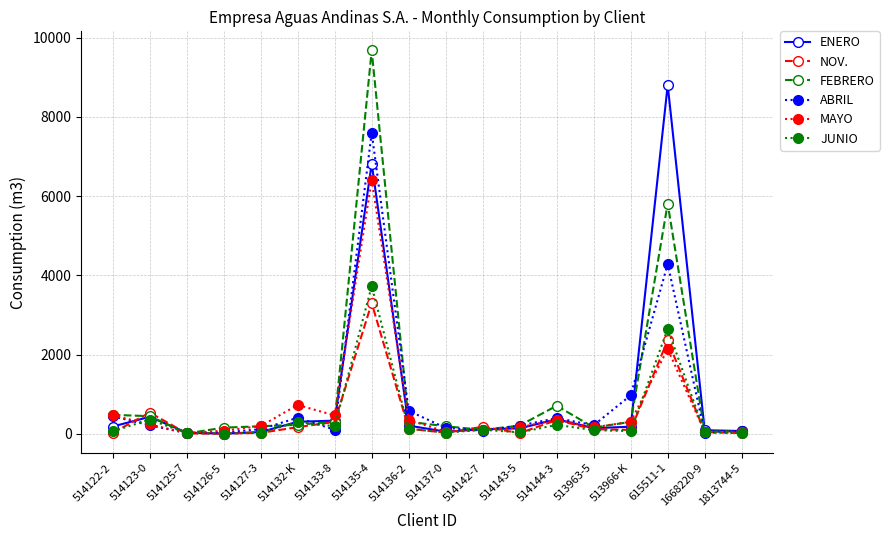

Is this an area chart (filled region under the line)?

No